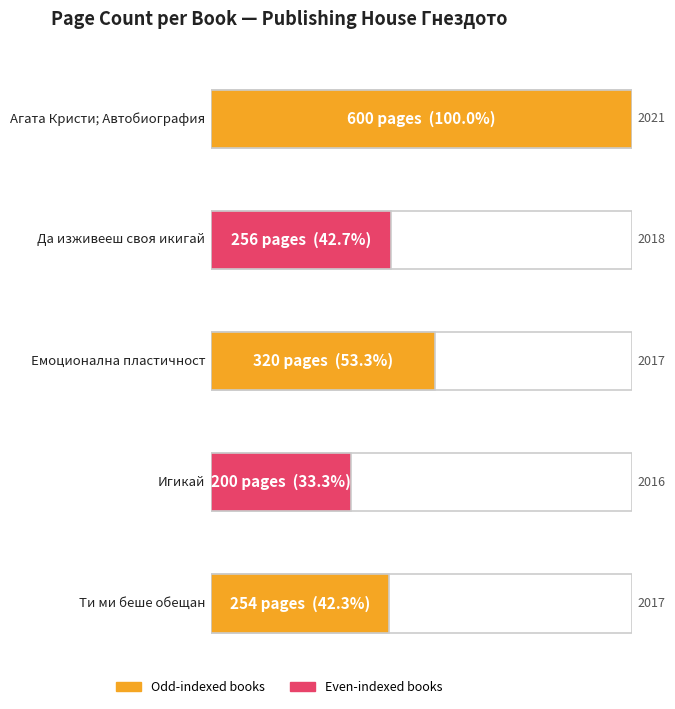

Which label corresponds to the largest value in the chart?

Агата Кристи; Автобиография